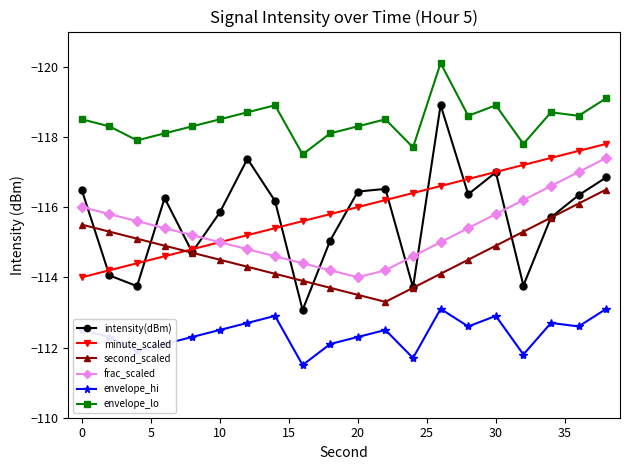

Which series has the widest spread of values?

intensity(dBm)